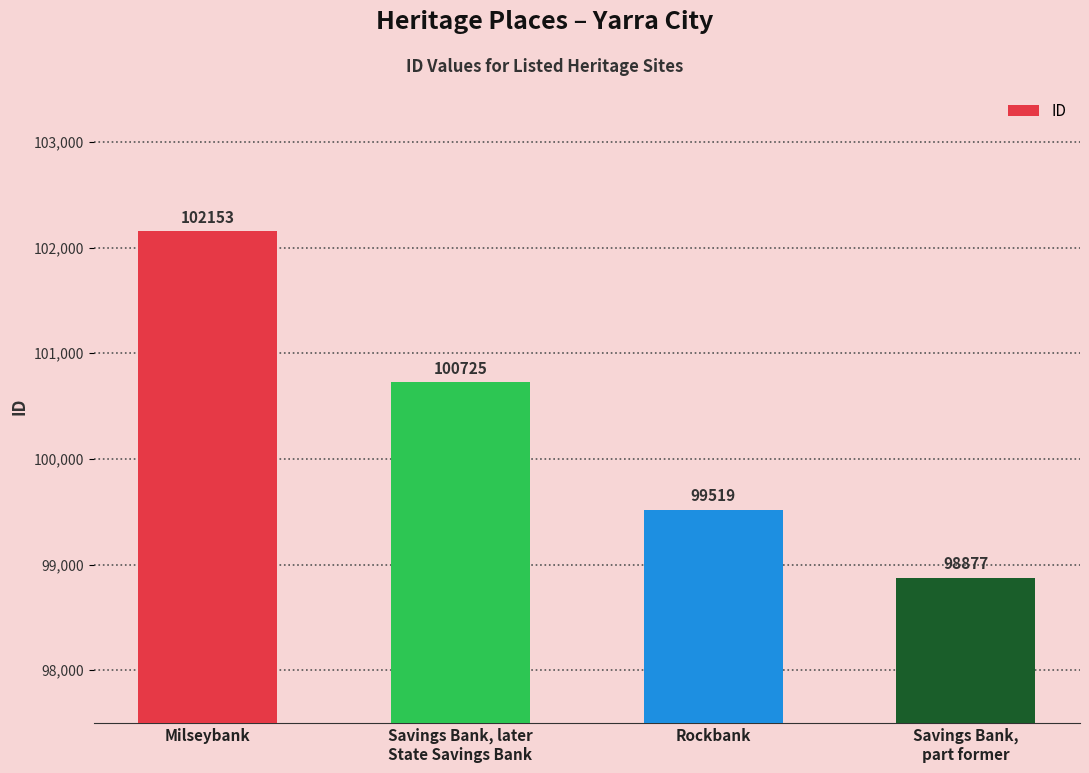

Where does the data first go above 100725?

Milseybank